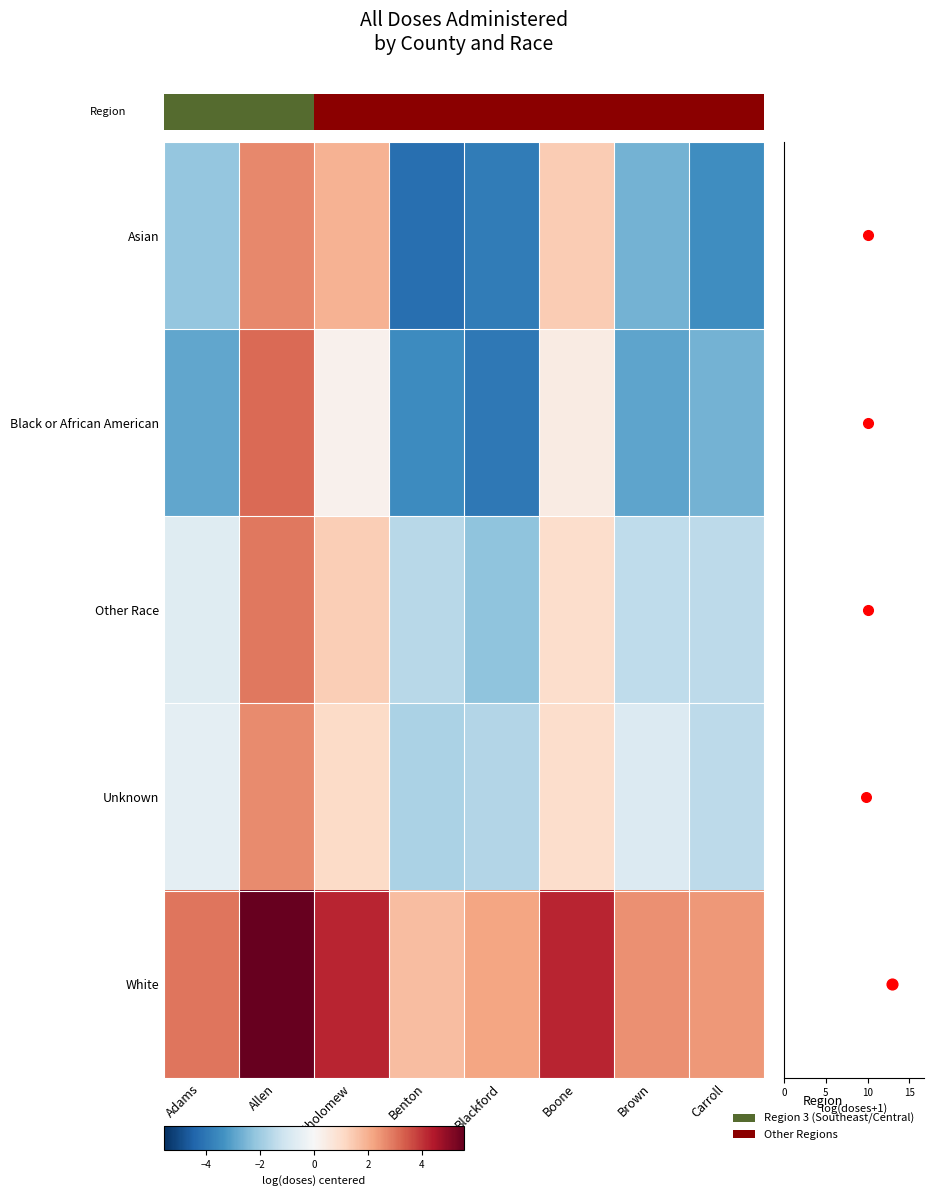

Between Allen and Boone, which series saw the biggest shift?

Black or African American